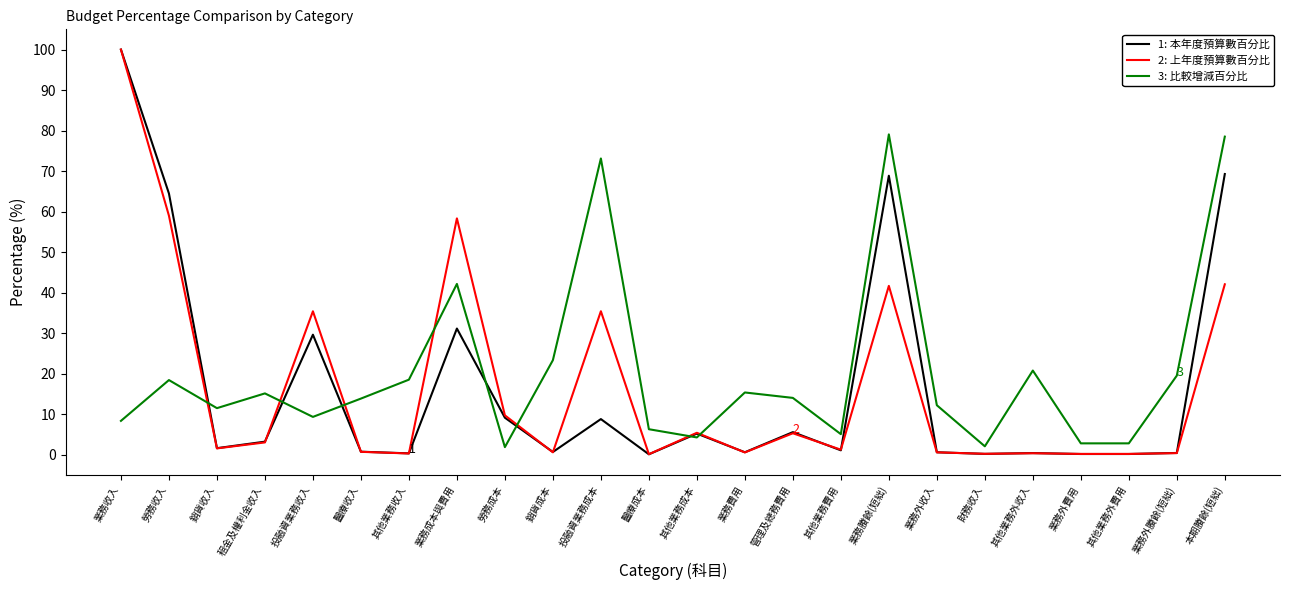

Is the value of 1: 本年度預算數百分比 at 業務成本與費用 greater than the value of 3: 比較增減百分比 at 業務成本與費用?

No